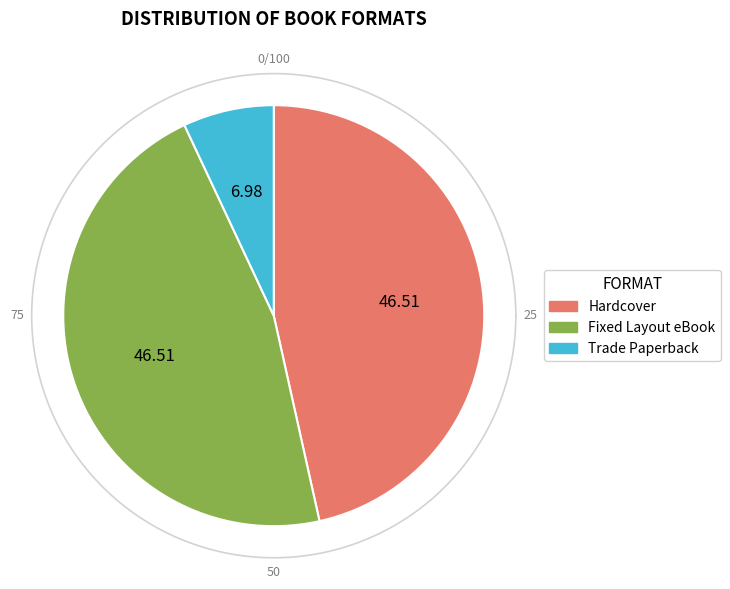

What percentage do Hardcover and Trade Paperback together represent?

53.5%